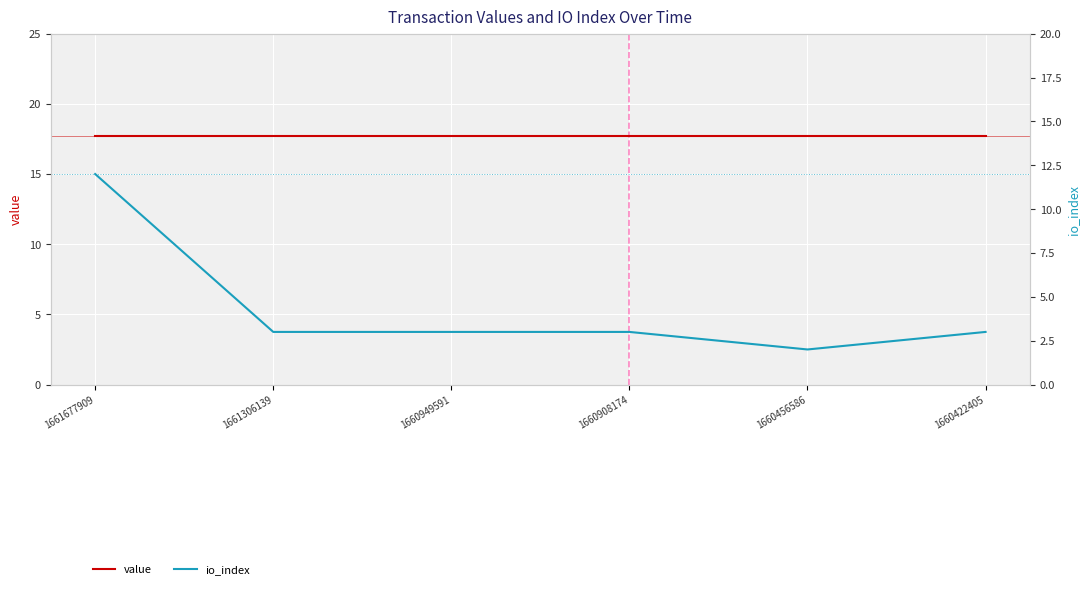

Rank the series by their average value, from lowest to highest.

io_index, value